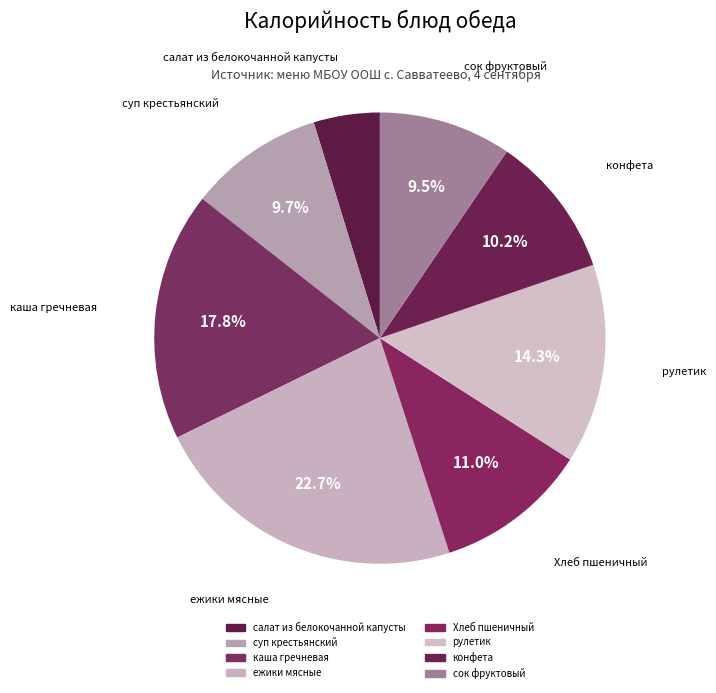

Is there a majority slice in this chart?

No